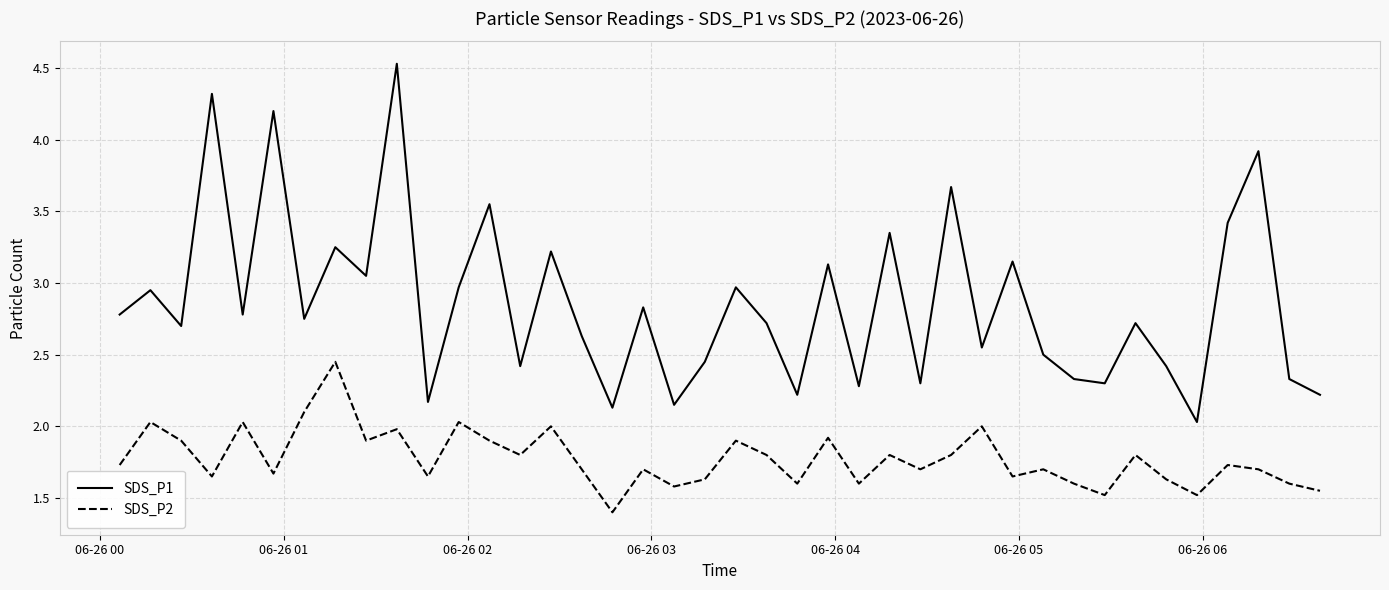

What is the maximum value shown in the chart?

4.5